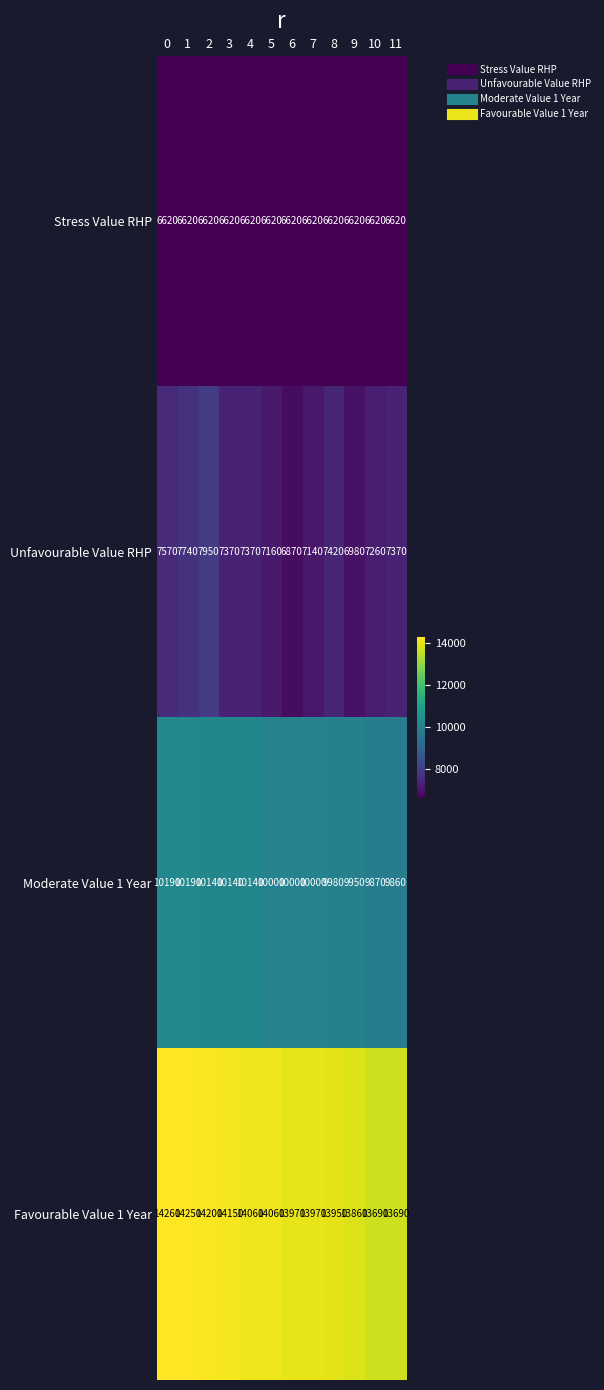

List the series in order of their peak value, lowest first.

Stress Value RHP, Unfavourable Value RHP, Moderate Value 1 Year, Favourable Value 1 Year